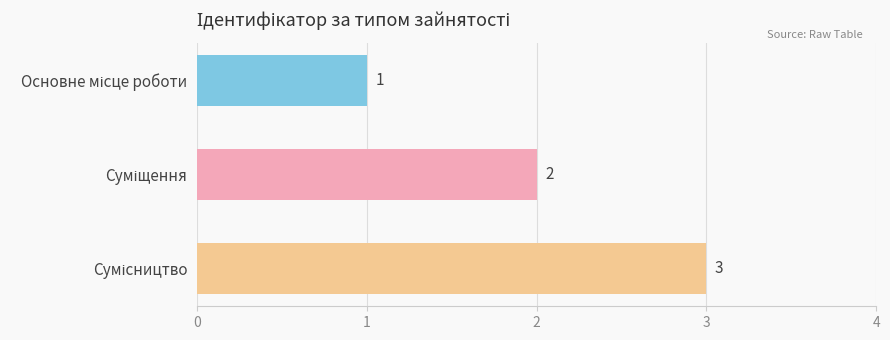

What is the value of the 1st bar from the top?

1